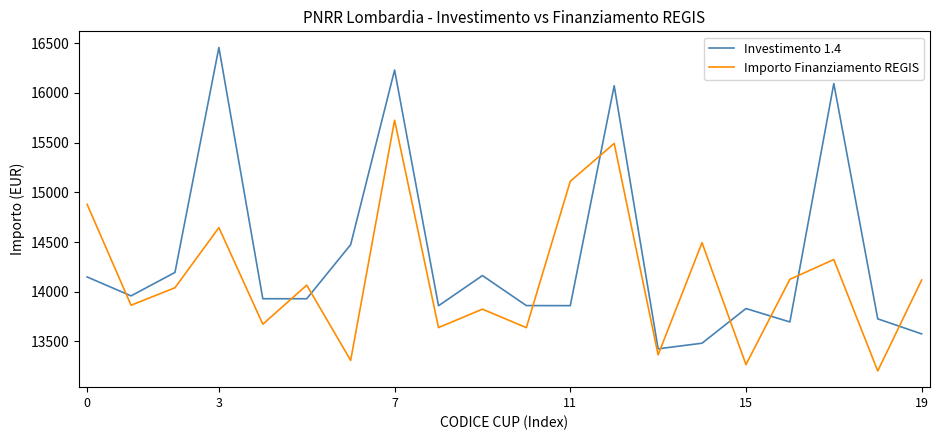

What is the minimum value shown in the chart?

13203.1